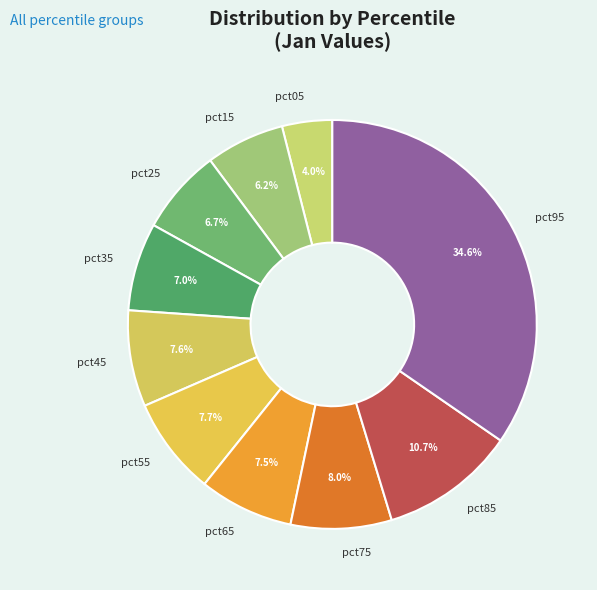

To the nearest percent, what percentage of the pie is pct85?

11%